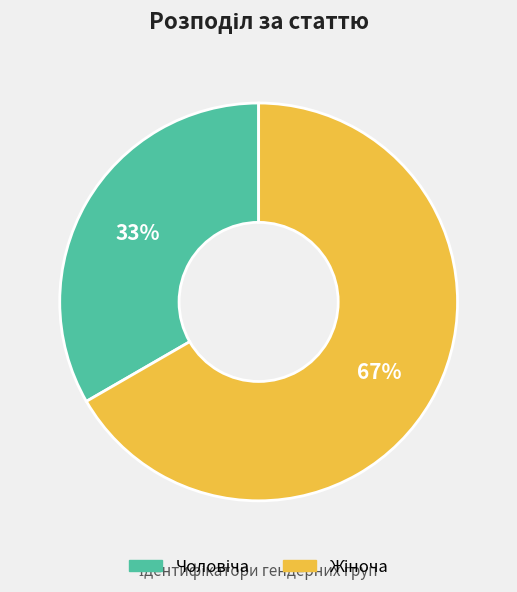

Is there any slice that represents more than half of the pie?

Yes